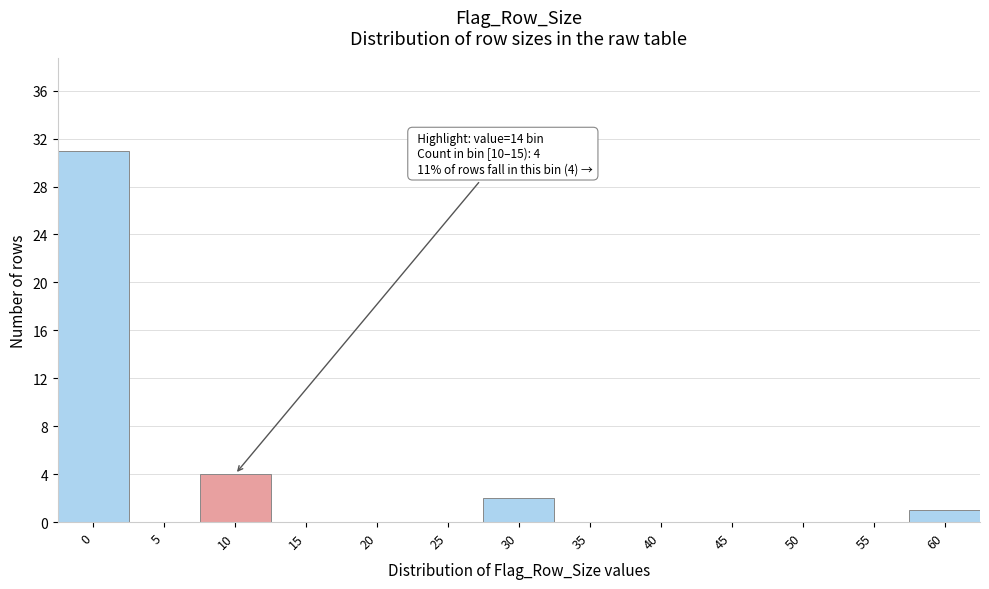

Reading left to right, list all the values displayed in this chart.

0=31	5=0	10=4	15=0	20=0	25=0	30=2	35=0	40=0	45=0	50=0	55=0	60=1